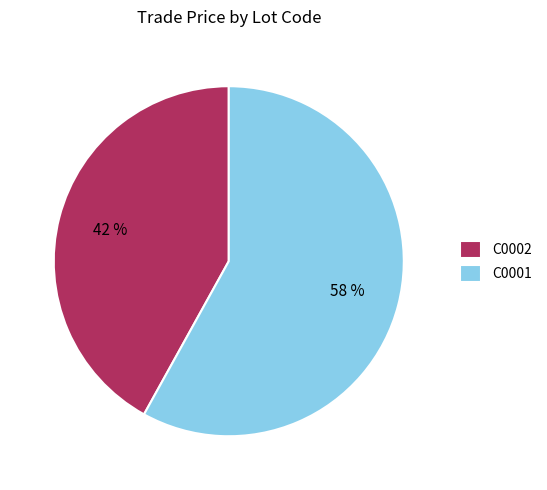

What is the ratio of the value at C0002 to the value at C0001?

0.7